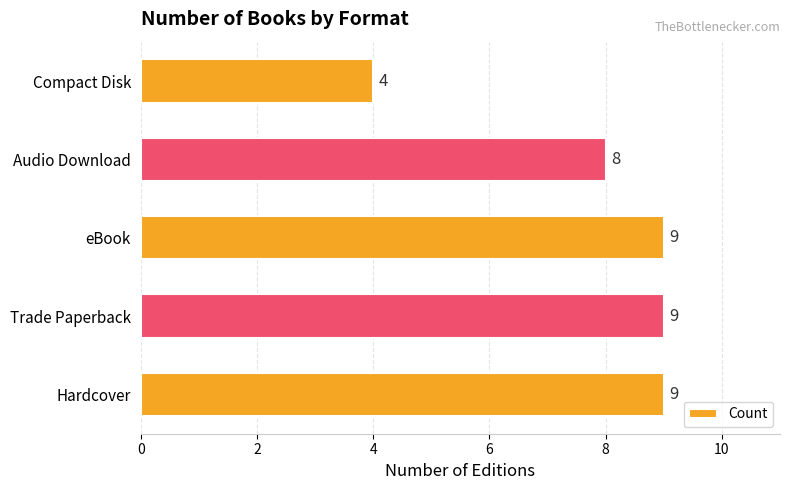

What is the approximate value at Compact Disk?

4